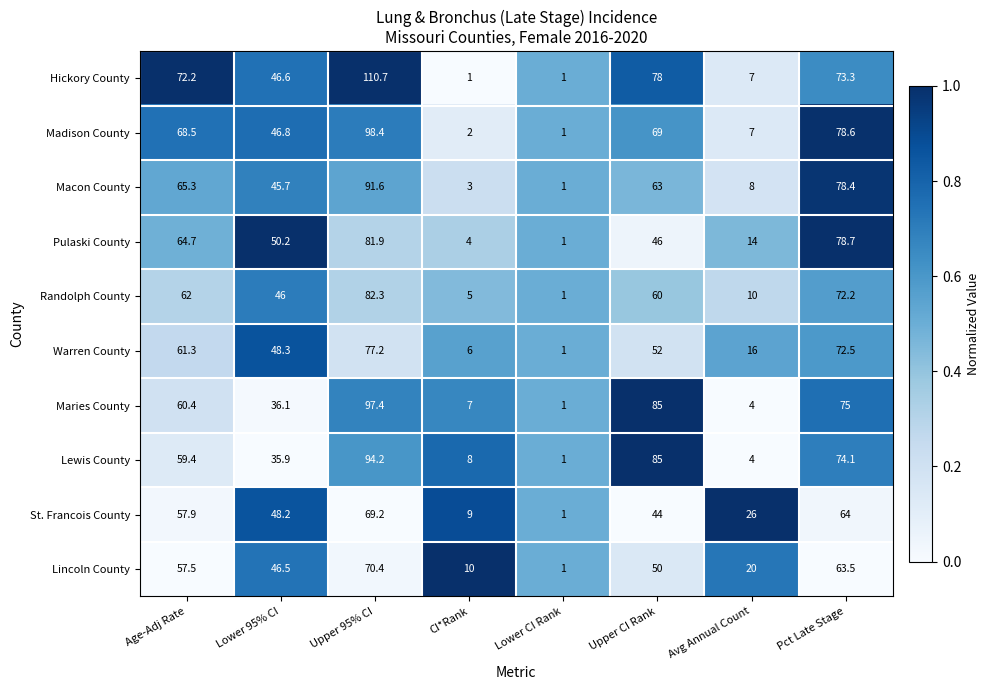

What is the difference between the second highest and second lowest values in the Macon County series?

75.4